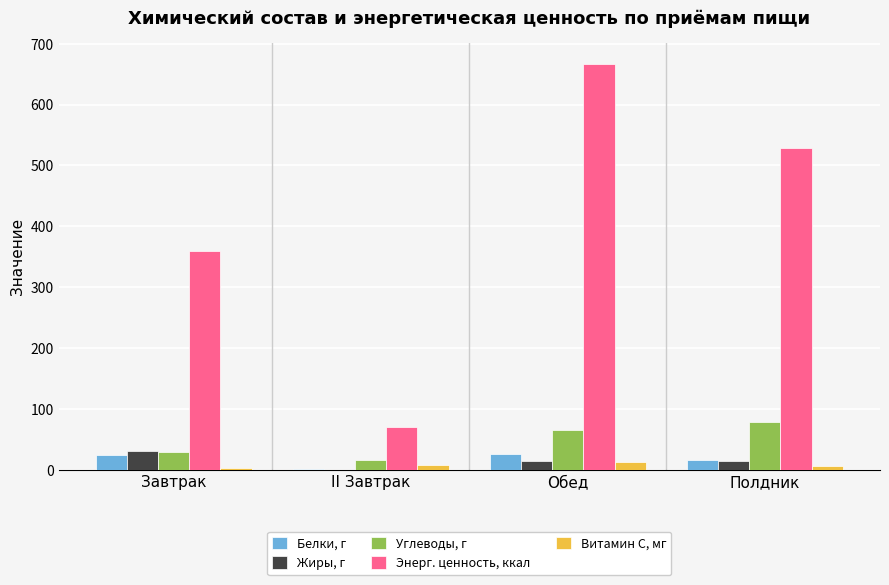

What is the sum of all Витамин С, мг values?

30.6